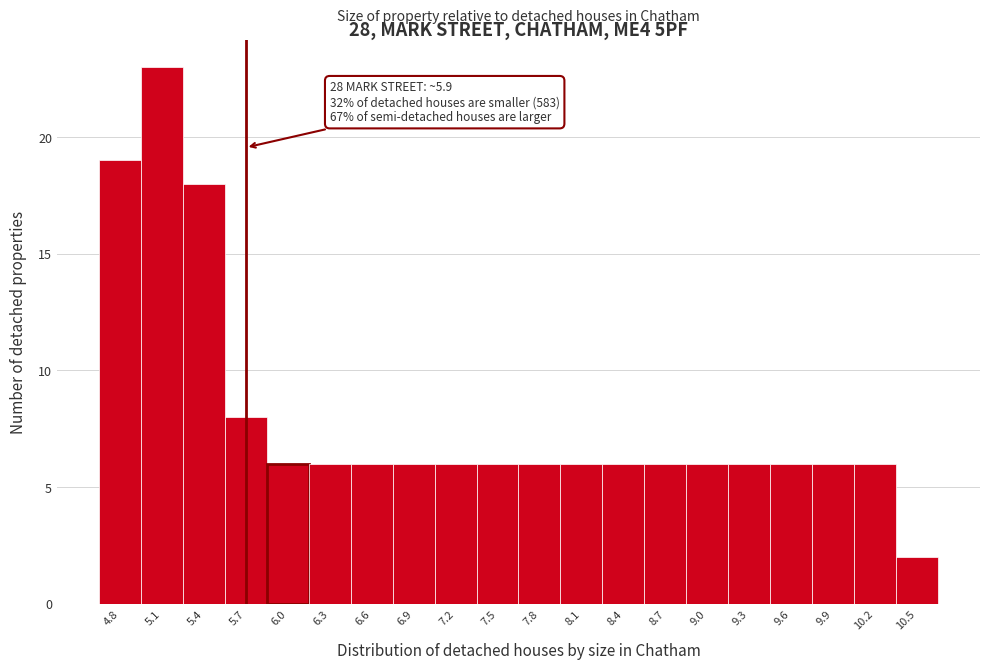

Reading right to left, list all the values displayed in this chart.

2	6	6	6	6	6	6	6	6	6	6	6	6	6	6	6	8	18	23	19